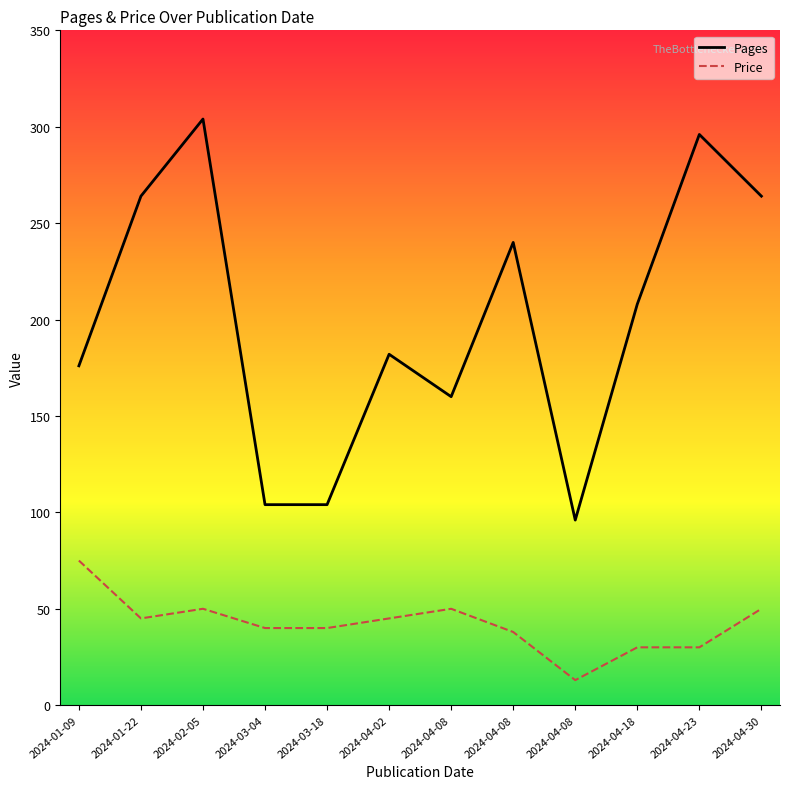

True or false: Price and Pages cross at least once.

False